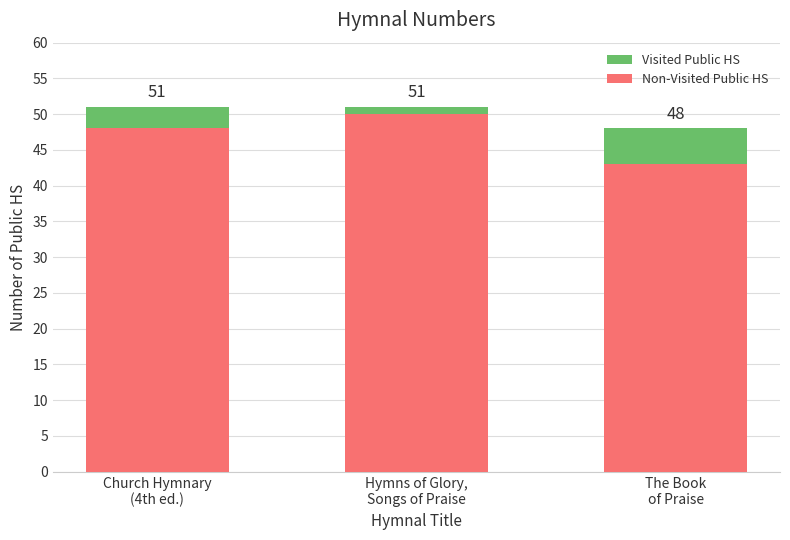

What is the label of the 1st bar from the left?

Church Hymnary
(4th ed.)